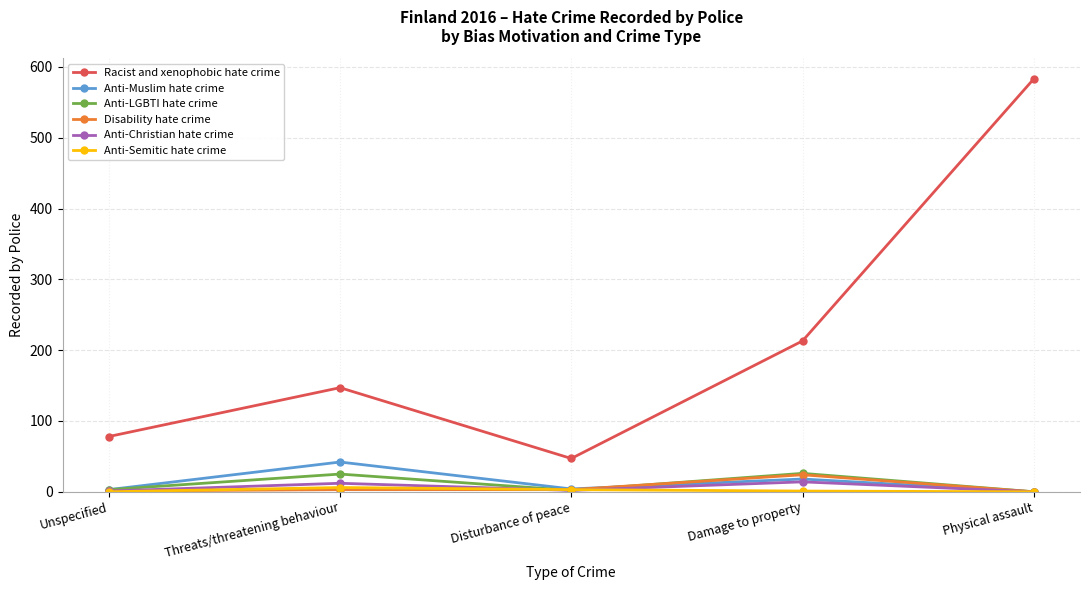

What is the approximate value of Racist and xenophobic hate crime at Damage to property?

213